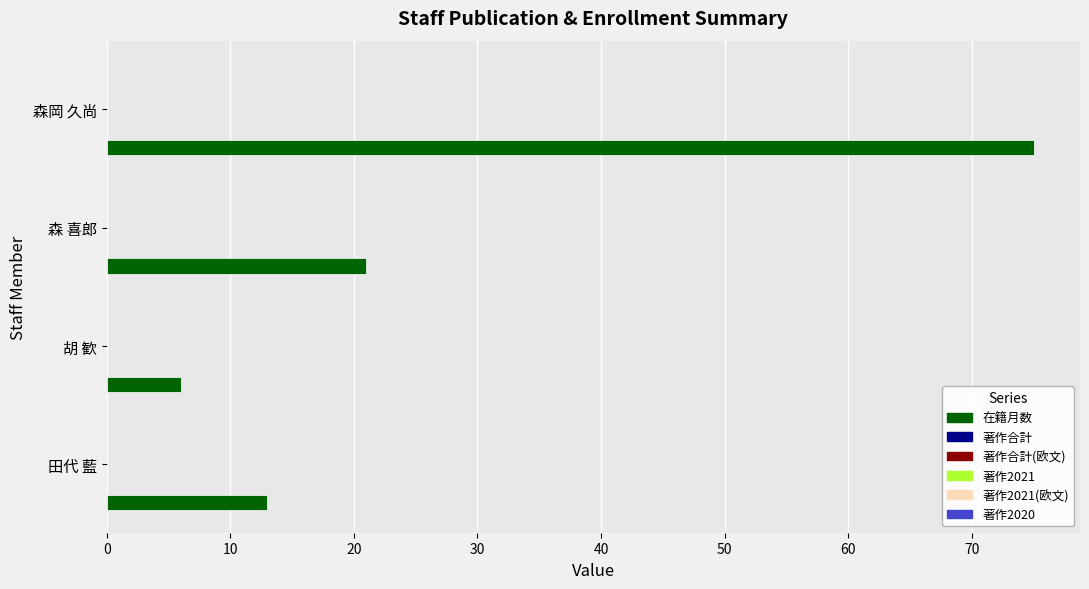

What is the minimum value shown in the chart?

6